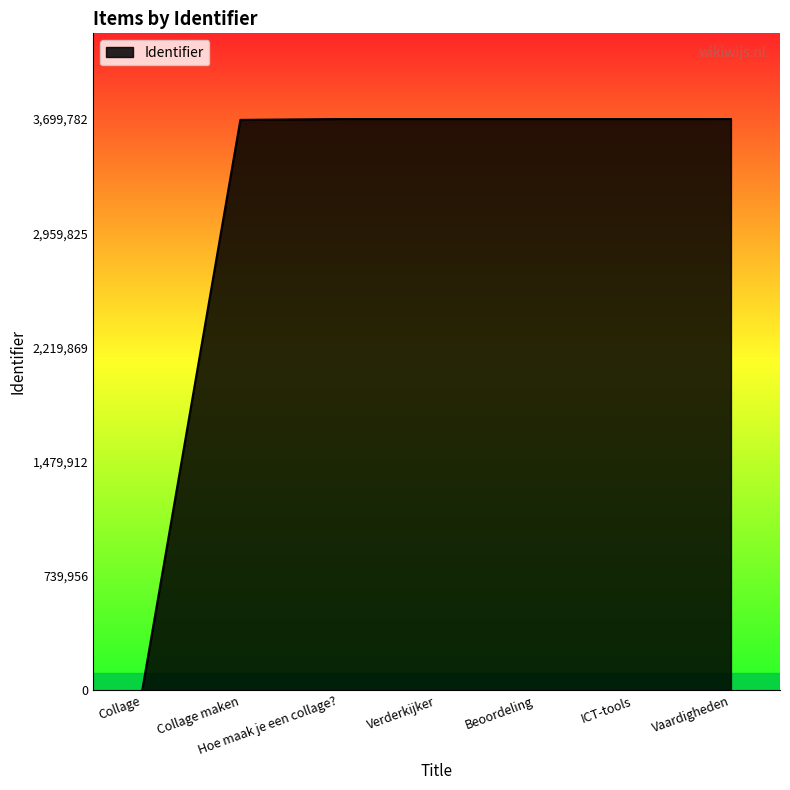

The chart shows a value of 3699634 at Beoordeling. True or false?

True